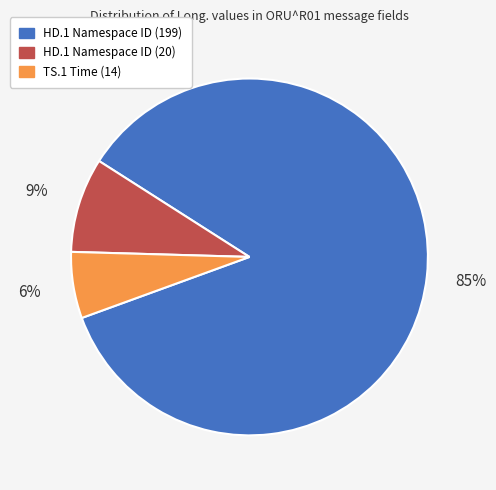

To the nearest percent, what is the difference between the TS.1 Time (14) and HD.1 Namespace ID (199) slice percentages?

79%